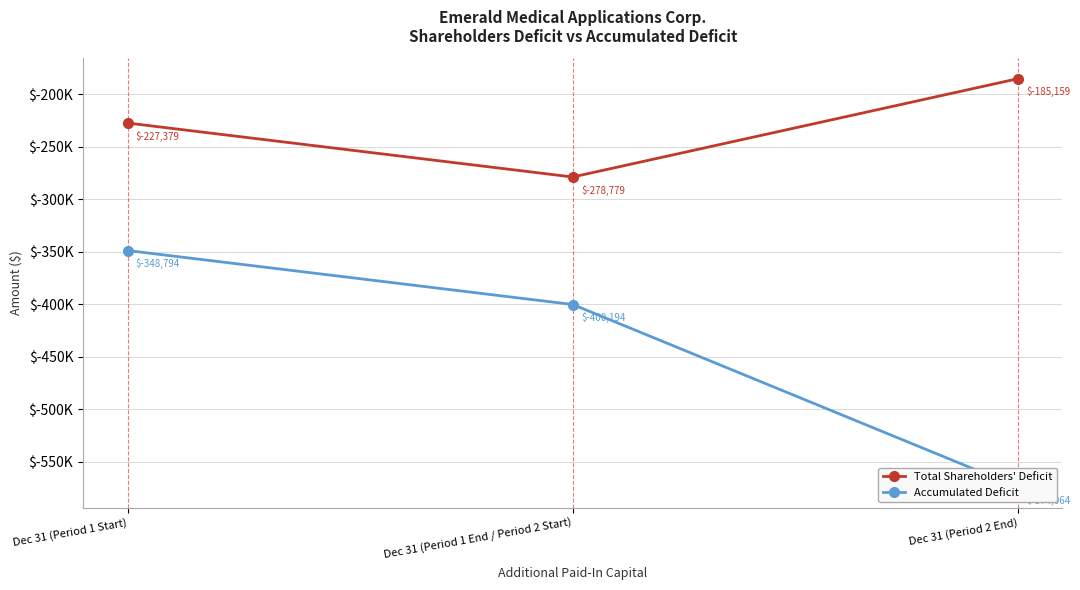

Does the chart display data point markers on the line(s)?

Yes